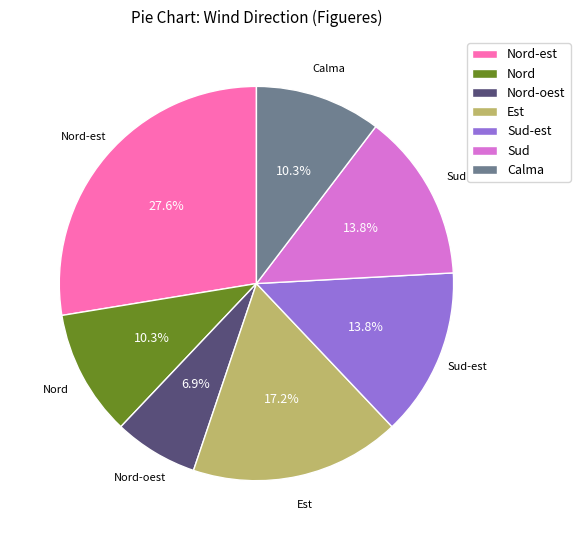

Which has a higher value, Nord-oest or Nord?

Nord